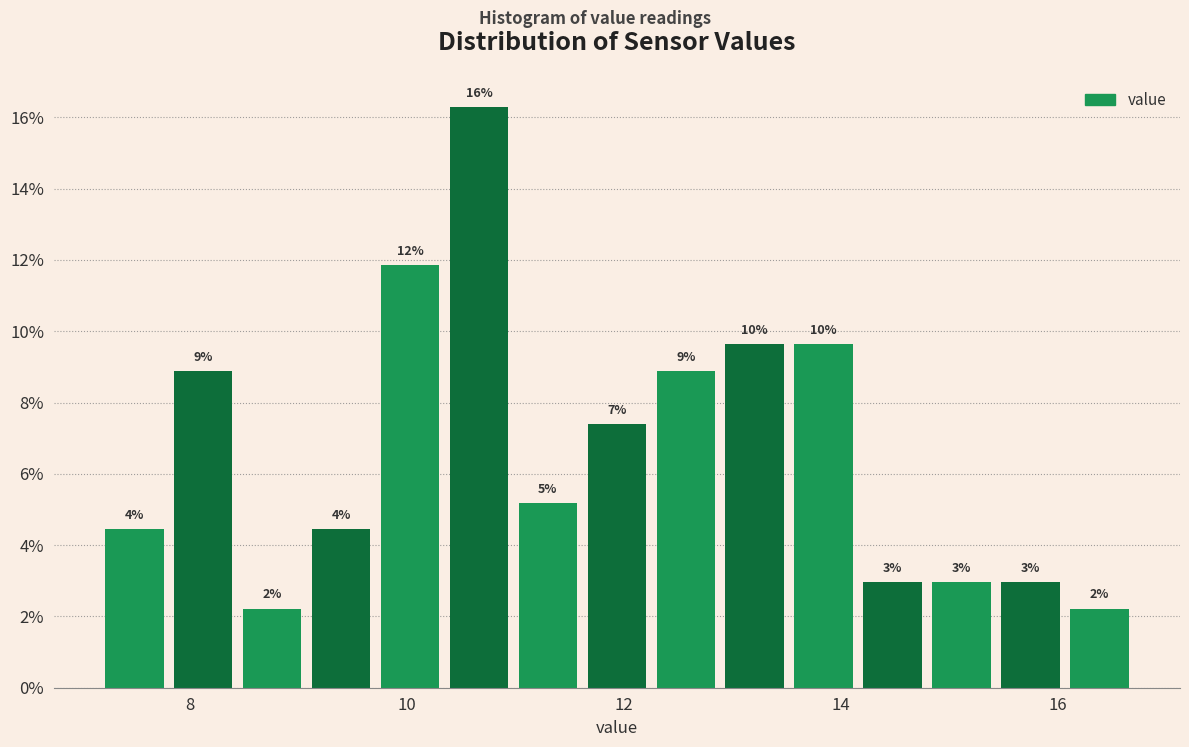

Read against the x-axis, roughly where is the centre of the tallest bar?

10.6